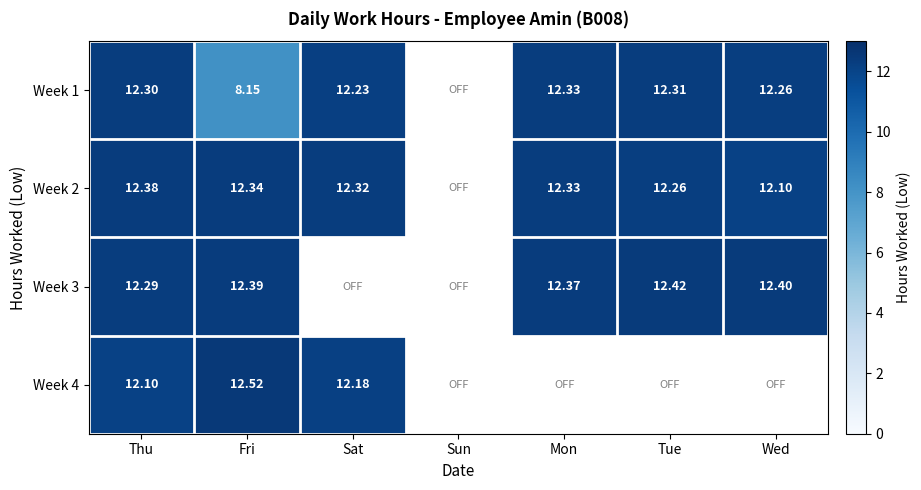

Is the value of Week 1 at Thu greater than the value of Week 4 at Fri?

No